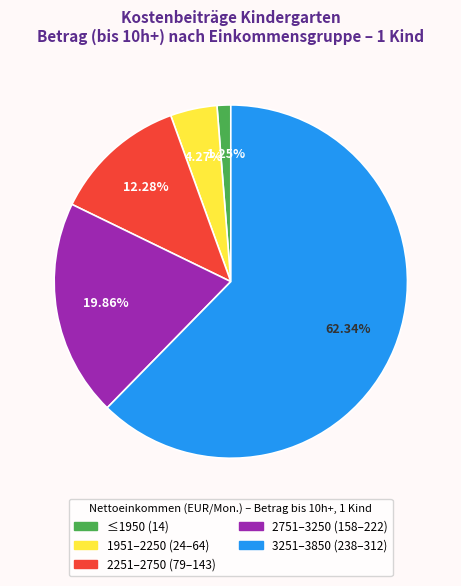

Is there a majority slice in this chart?

Yes